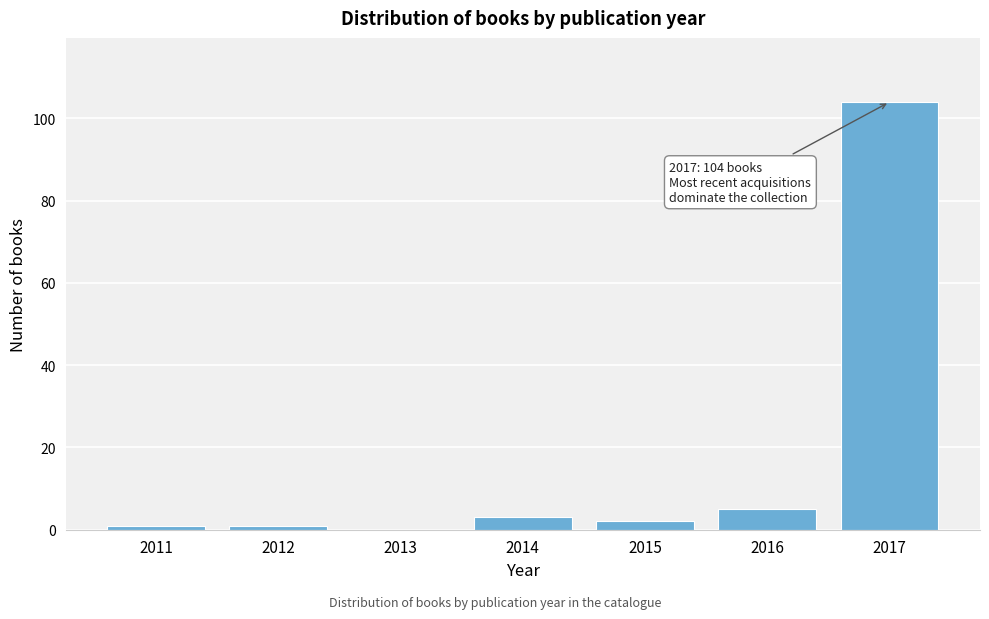

Reading left to right, transcribe all the data shown in this chart.

2011=1	2012=1	2013=0	2014=3	2015=2	2016=5	2017=104